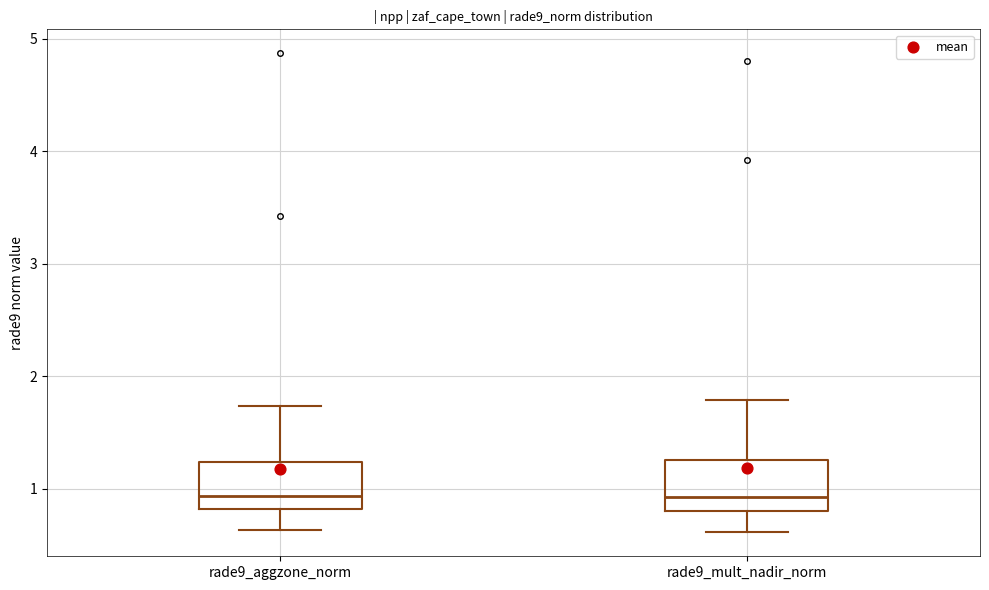

Reading left to right, transcribe this box plot: for each box, give where its median line is, the range the box spans, and where its two whiskers end, as read against the y-axis. The values are not printed on the chart, so give them approximately, as read against the axis.

rade9_aggzone_norm: median 0.9, box 0.8 to 1.2, whiskers 0.6 to 1.7
rade9_mult_nadir_norm: median 0.9, box 0.8 to 1.3, whiskers 0.6 to 1.8